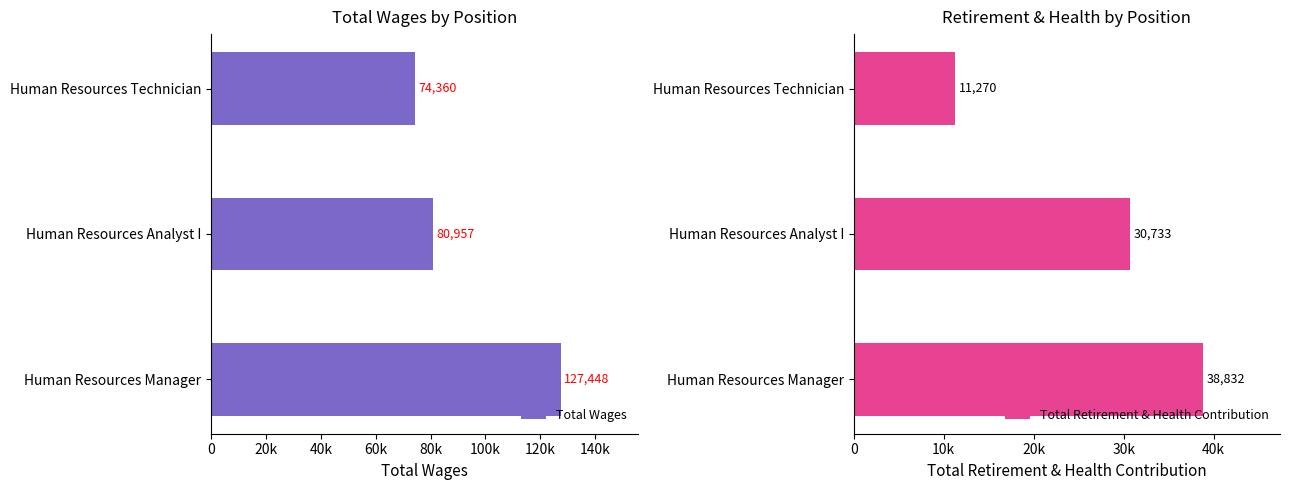

Between Human Resources Technician and Human Resources Analyst I, which is larger?

Human Resources Analyst I